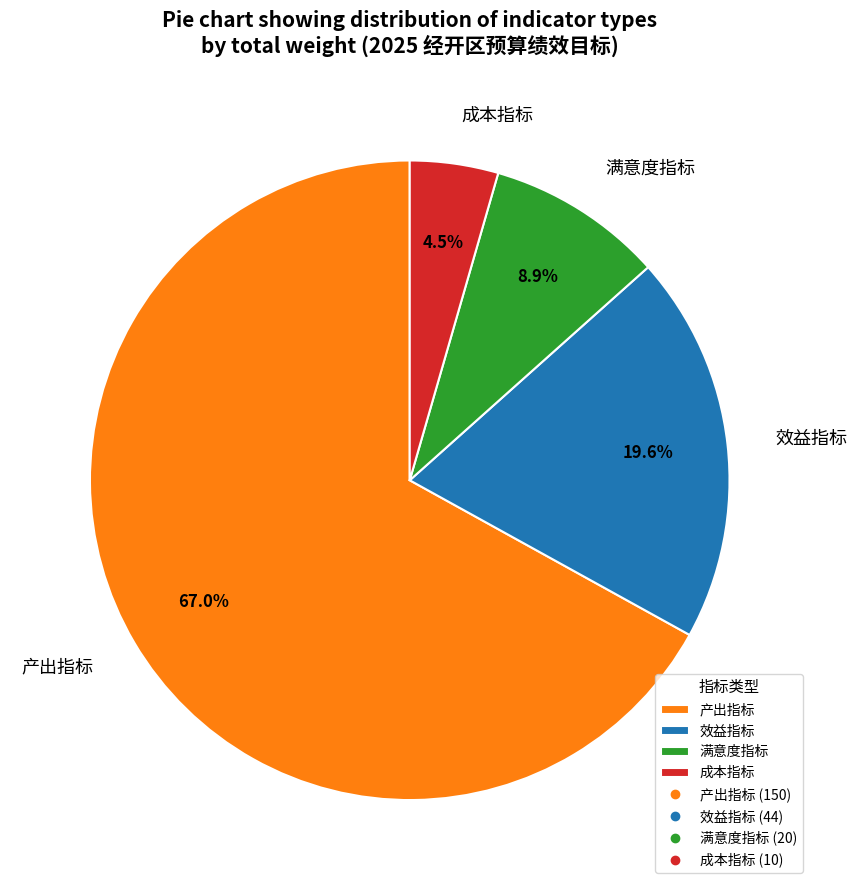

What is the ratio of the value at 成本指标 to the value at 效益指标?

0.2